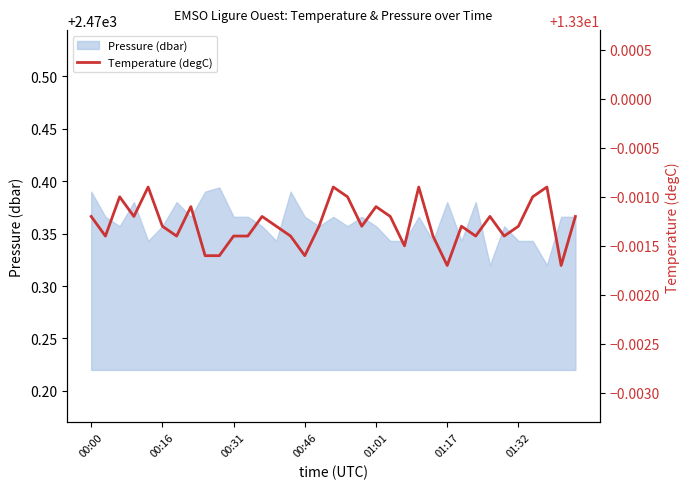

True or false: Pressure (dbar) has a value of 3386.7 at 01:32.

False